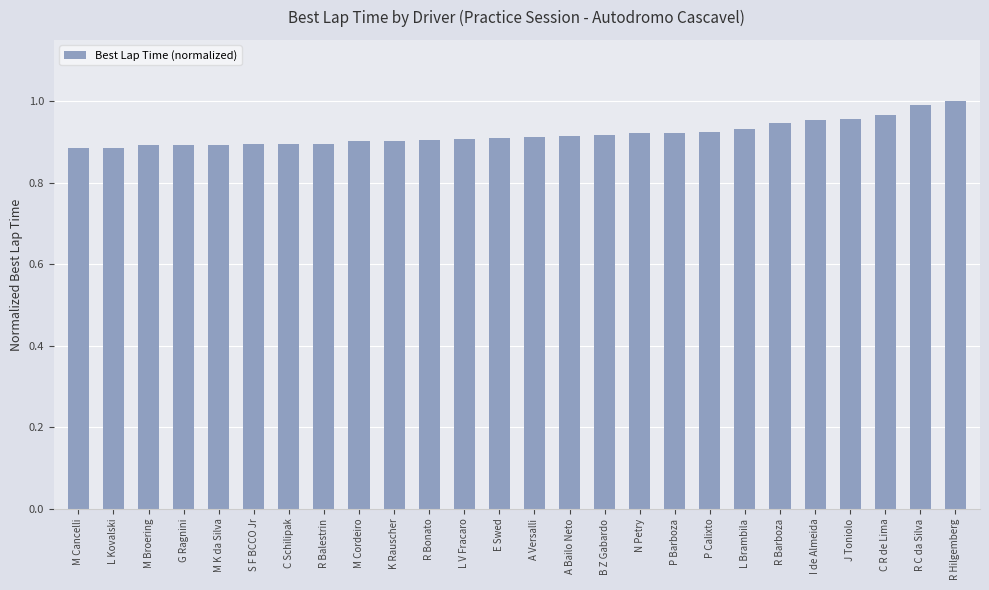

What is the difference between the values at R Hilgemberg and E Swed?

0.1